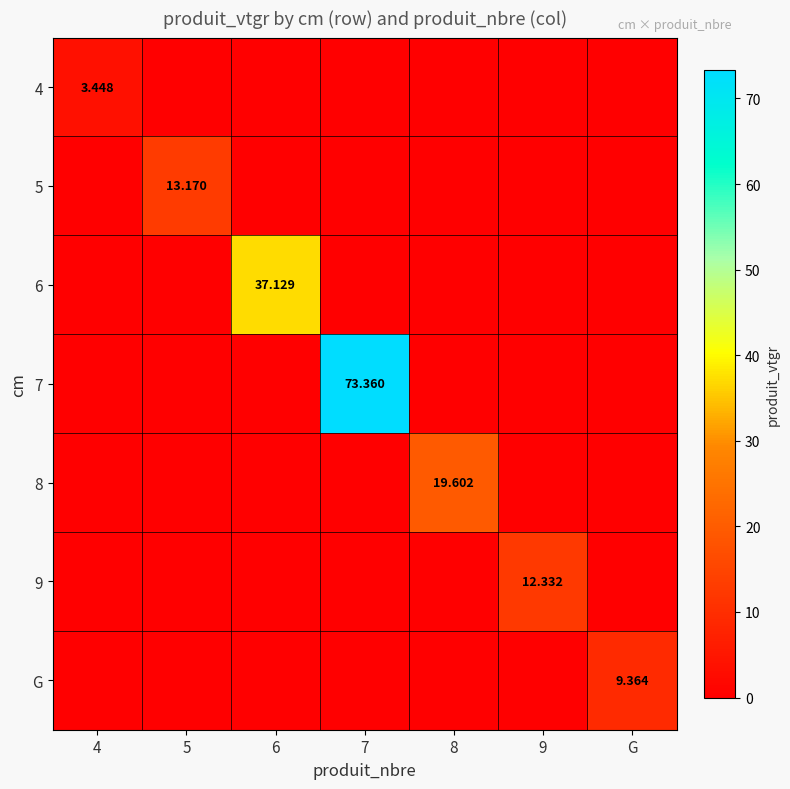

Rank the series at 6 from lowest to highest value.

4, 5, 7, 8, 9, G, 6